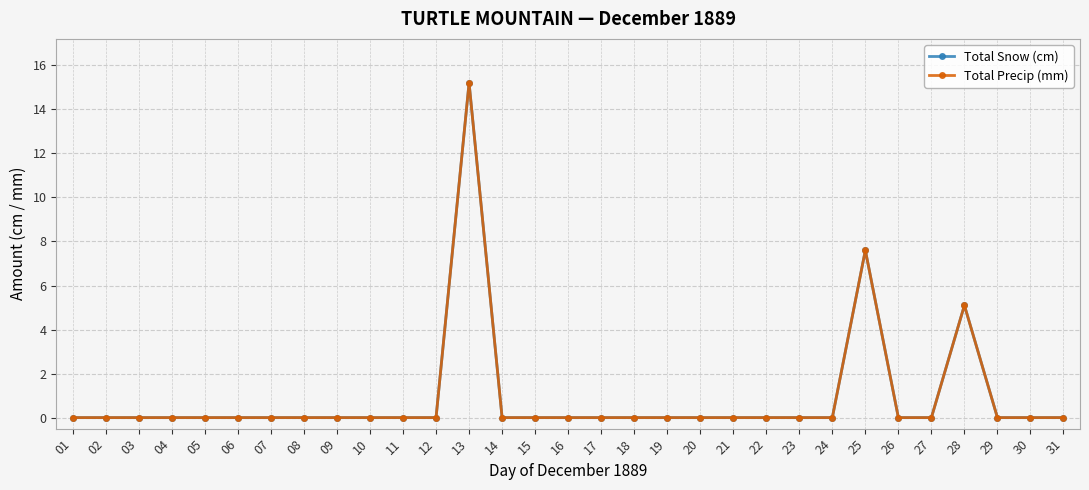

Is this an area chart (filled region under the line)?

No